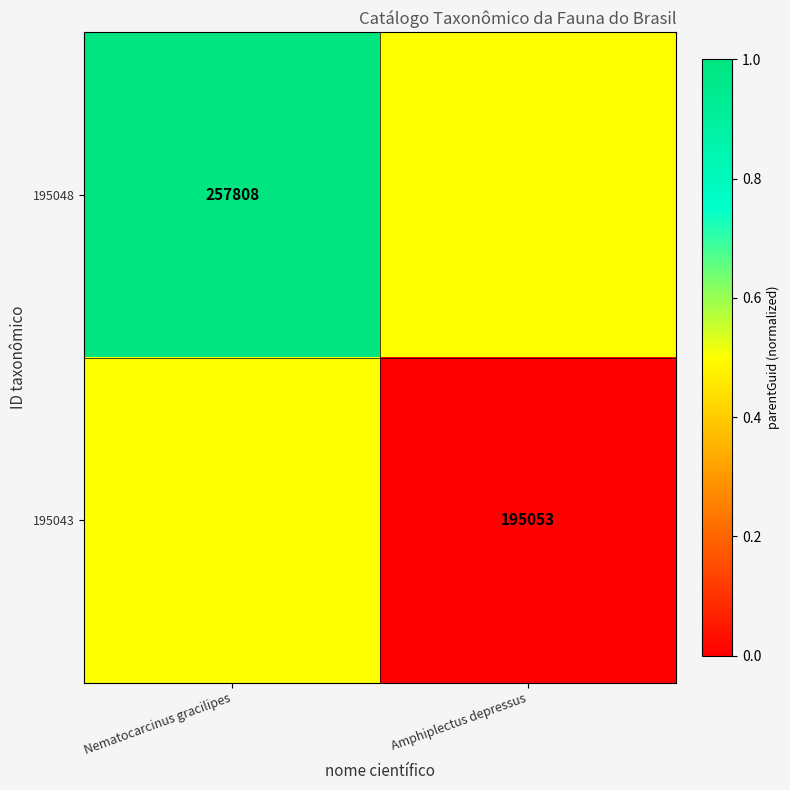

Between Amphiplectus depressus and Nematocarcinus gracilipes, which is larger?

Nematocarcinus gracilipes